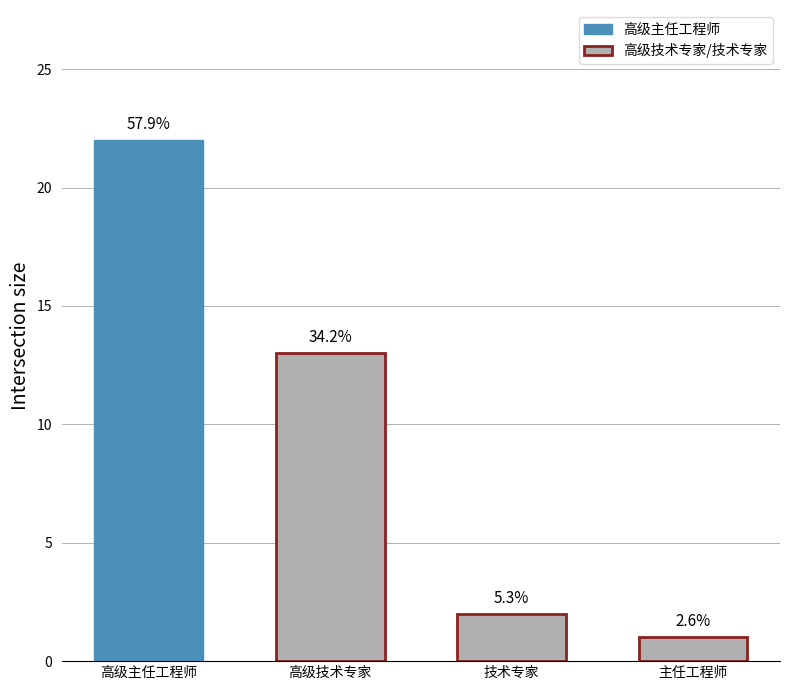

Are the bars horizontal?

No